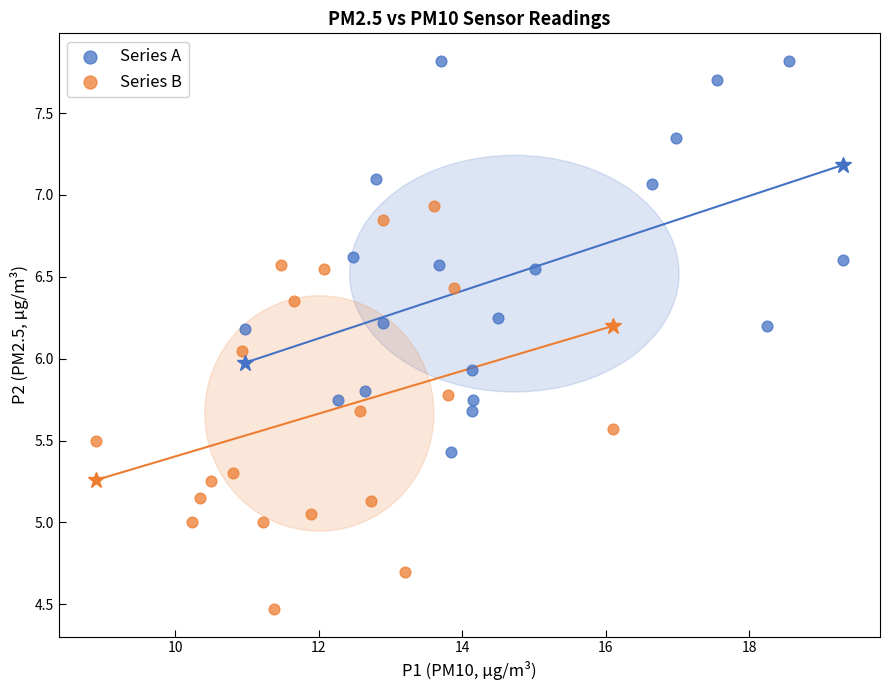

Which series has the largest Y range (max minus min)?

Series B